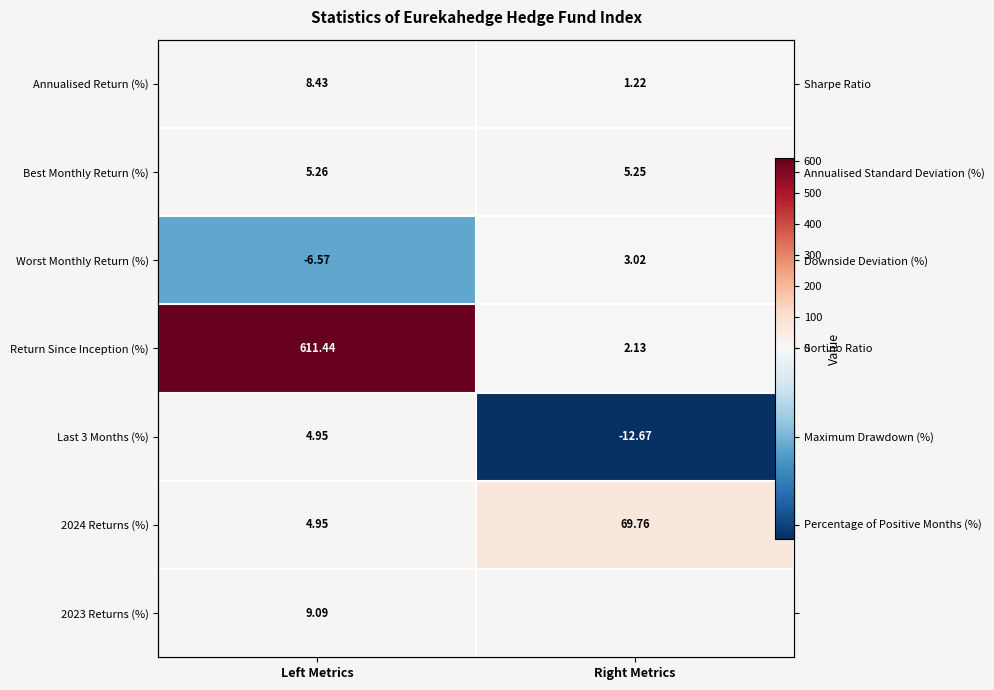

Between Left Metrics and Right Metrics, which series saw the biggest shift?

Return Since Inception (%)